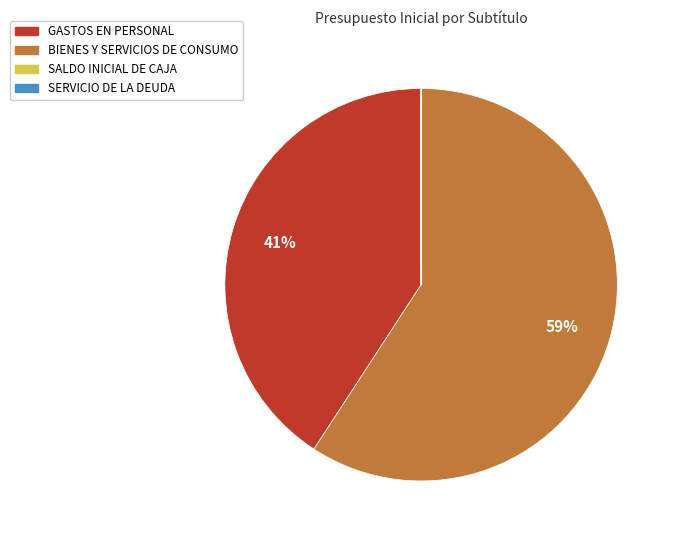

Which slice is the largest?

BIENES Y SERVICIOS DE CONSUMO